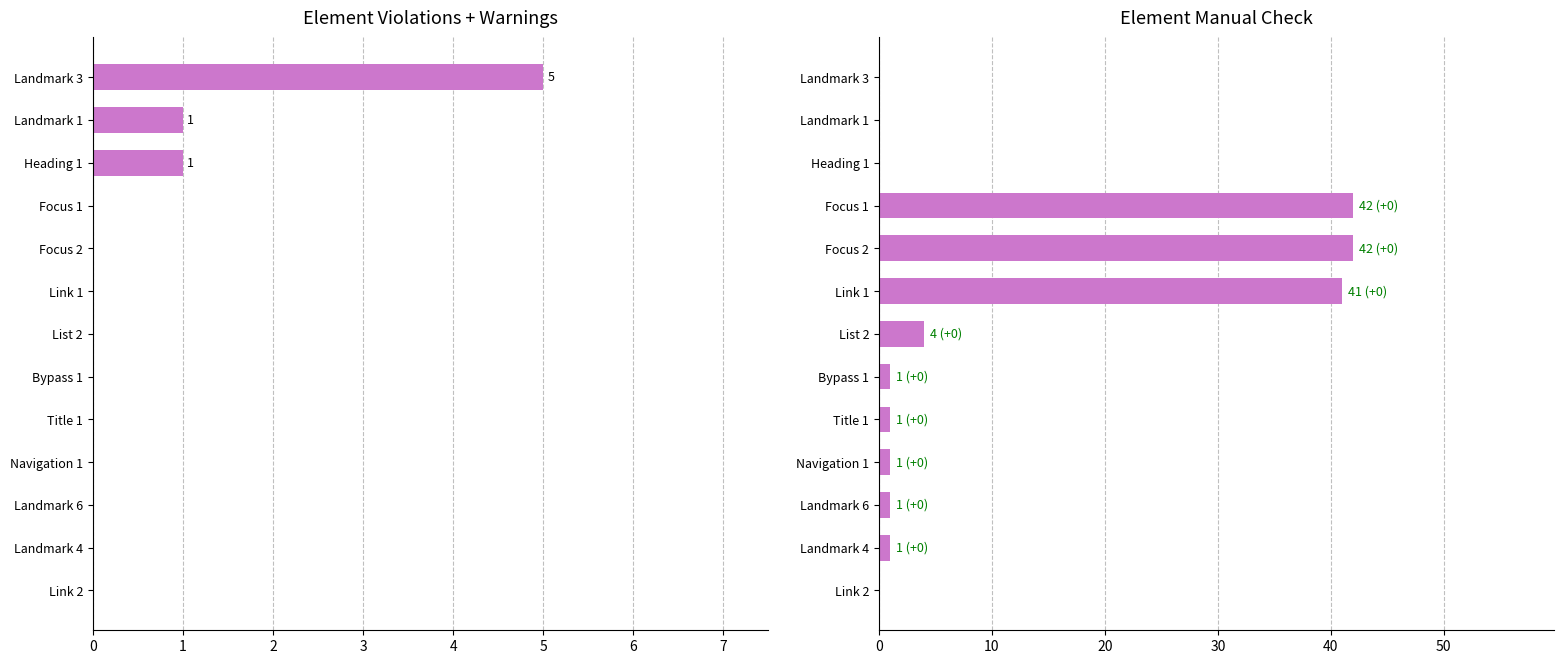

What are all the series names shown in the legend?

Element Violations + Warnings, Element Manual Check